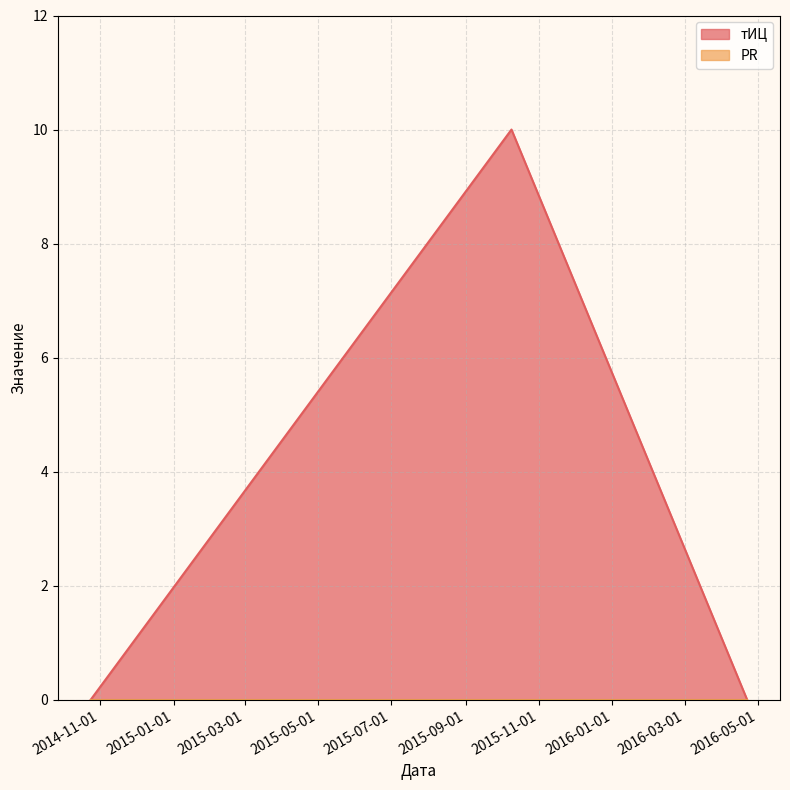

What is the difference between the values at 2015-10-09 and 2014-10-24?

10